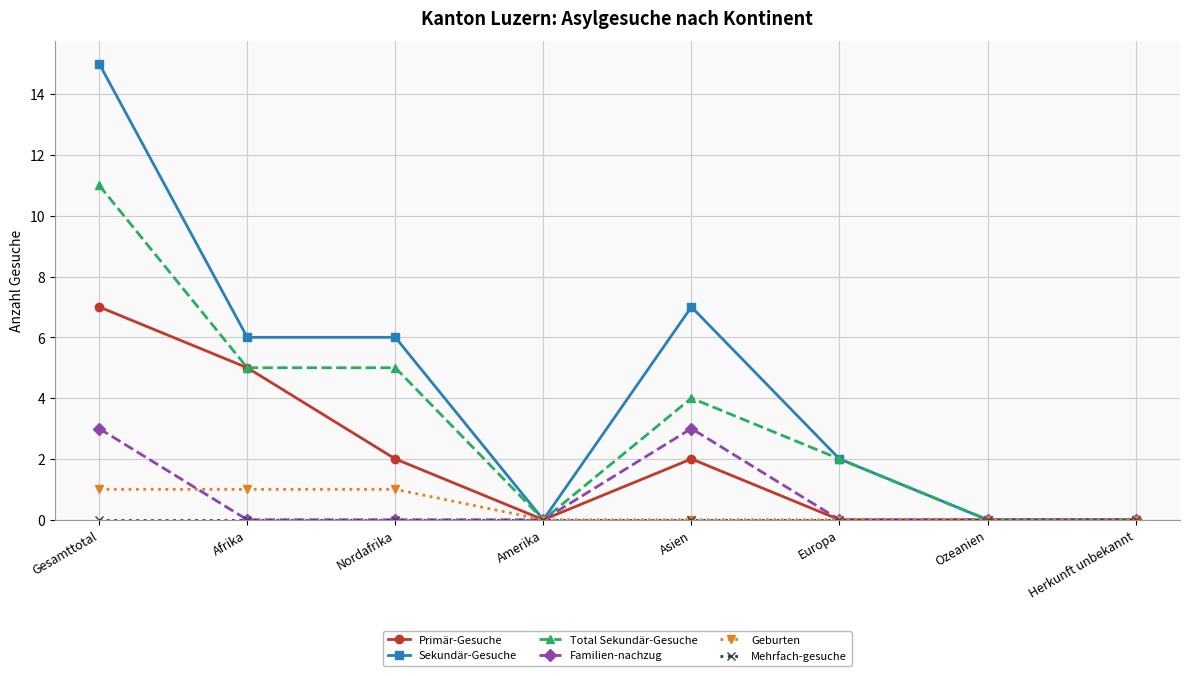

Is the value of Familien-nachzug at Europa greater than the value of Total Sekundär-Gesuche at Asien?

No